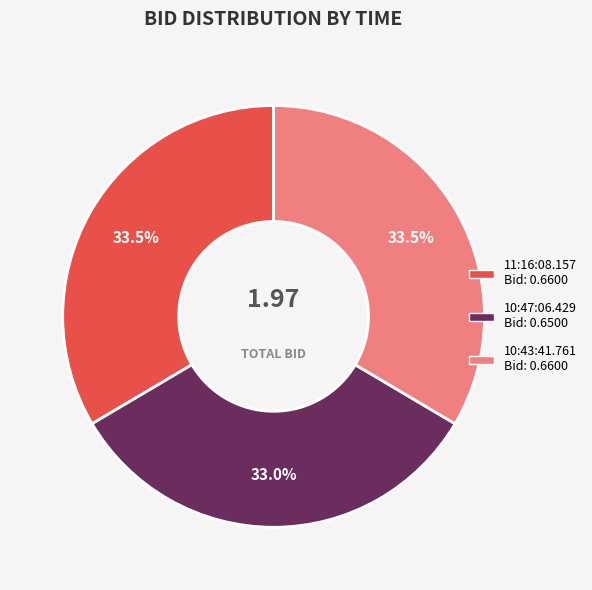

Is there any slice that represents more than half of the pie?

No